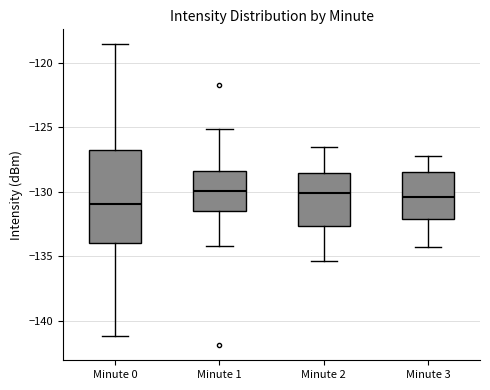

Comparing the boxes themselves (not the whiskers), which one is the tallest?

Minute 0